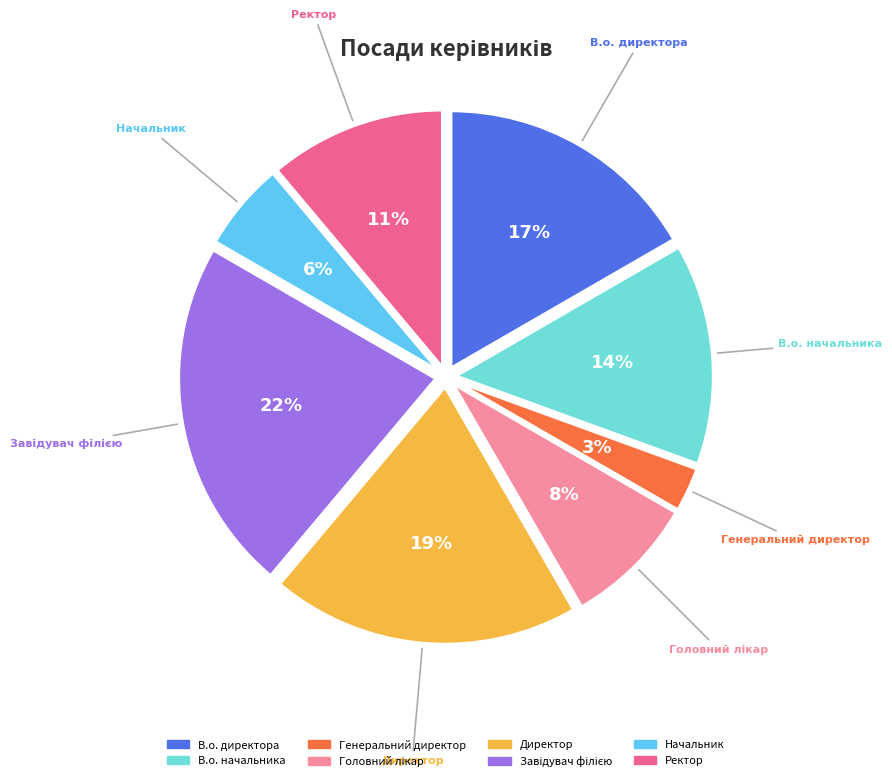

To the nearest percent, what portion does Ректор represent?

11%